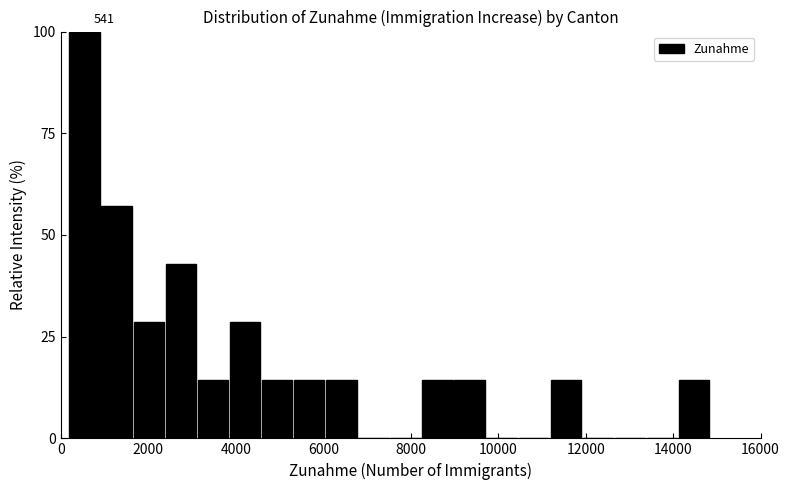

Around what value on the x-axis is the tallest bar? Give the approximate position of its centre, as read against the axis.

600